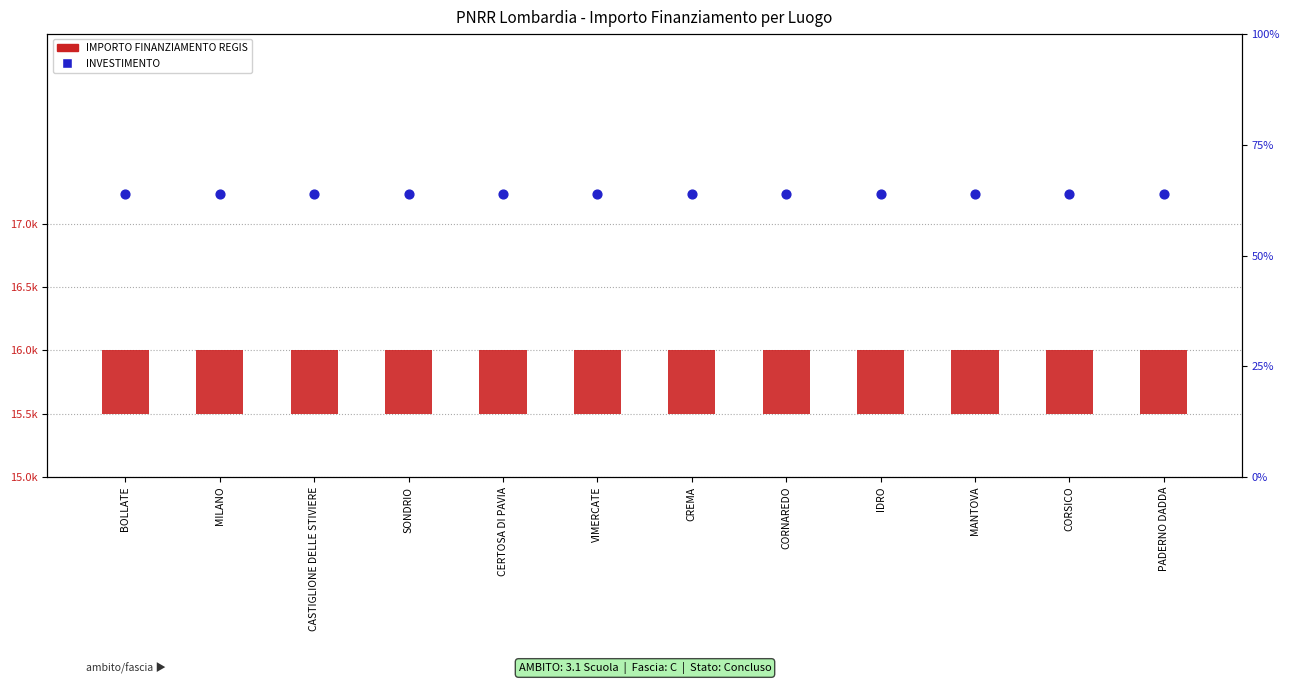

At which category is the sum across all series the highest?

BOLLATE